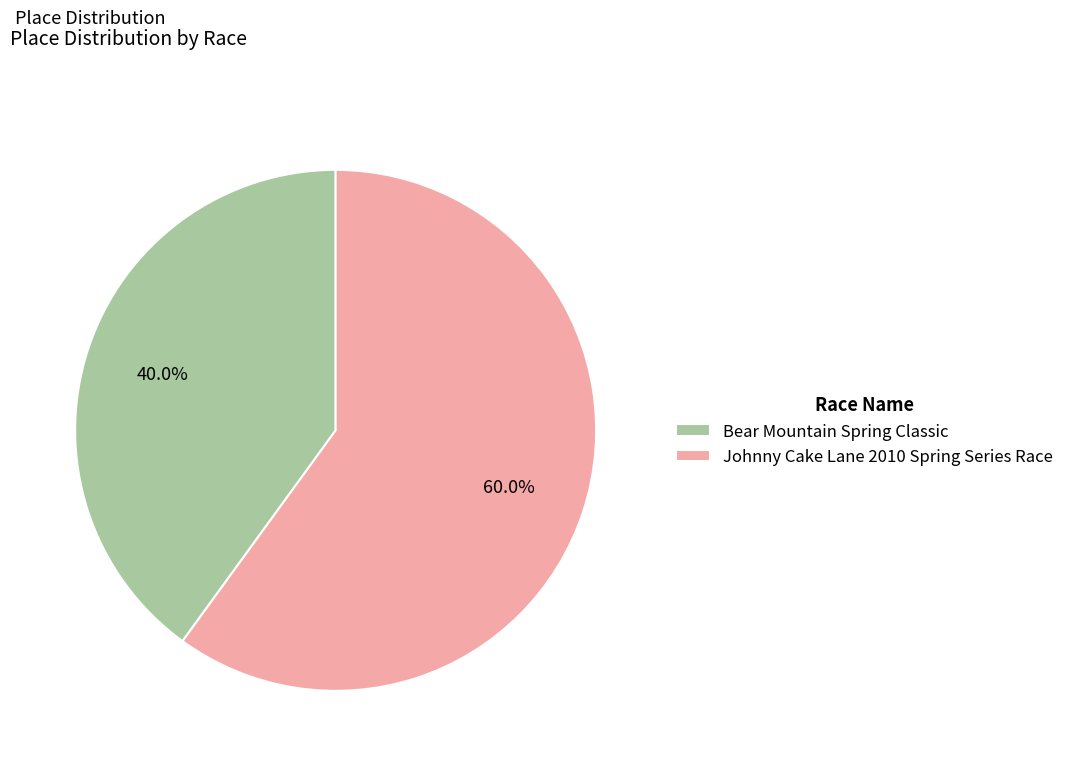

Does any single category account for the majority?

Yes